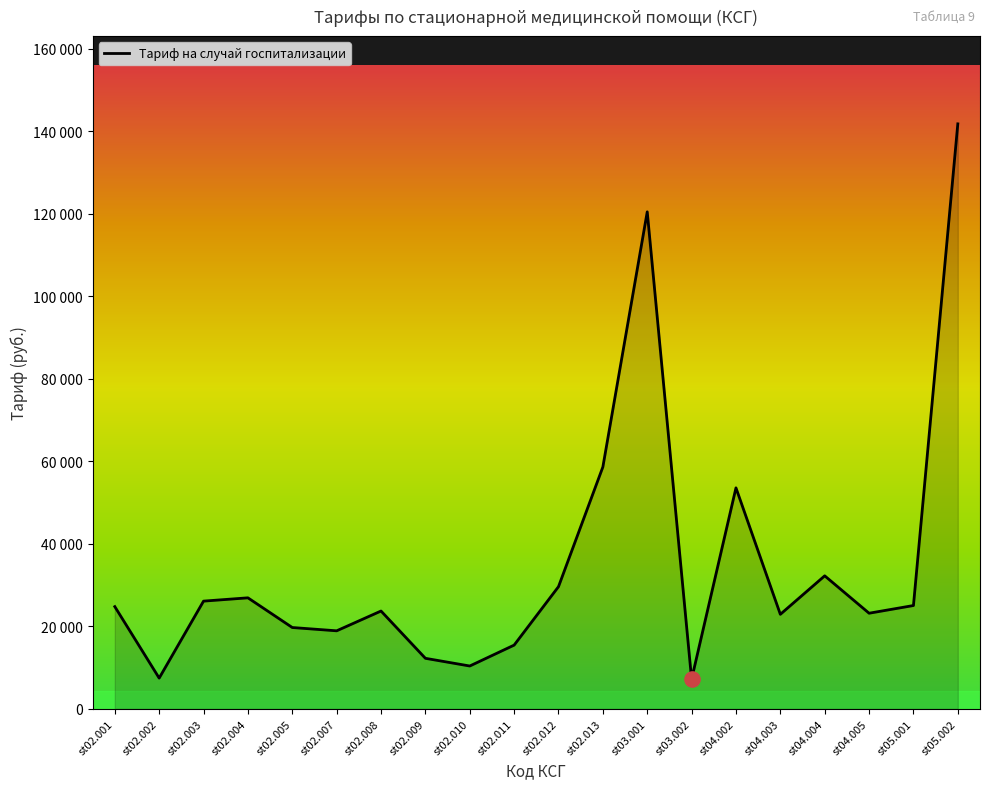

Between st02.011 and st02.007, which is larger?

st02.007